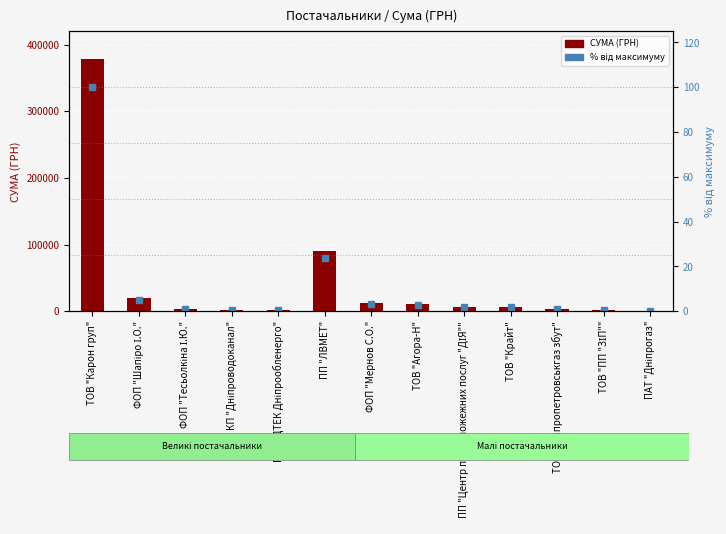

The СУМА (ГРН) series shows 378509.4 at ТОВ "Карон груп". True or false?

True